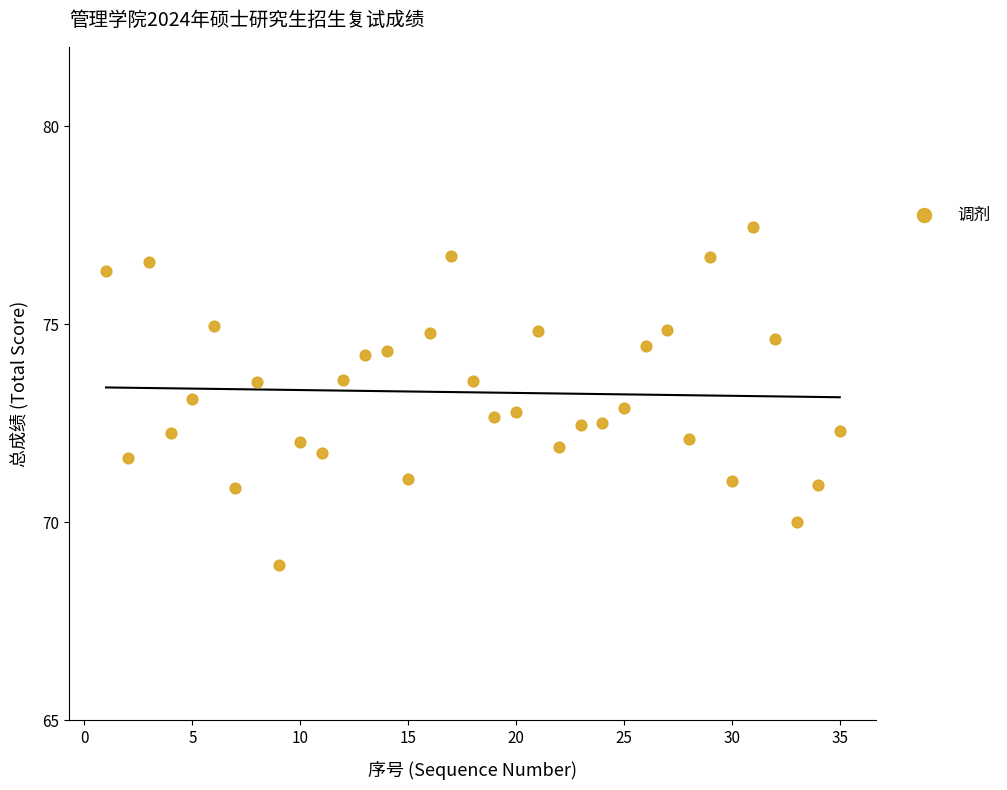

What is the range of Y values (max minus min)?

8.5